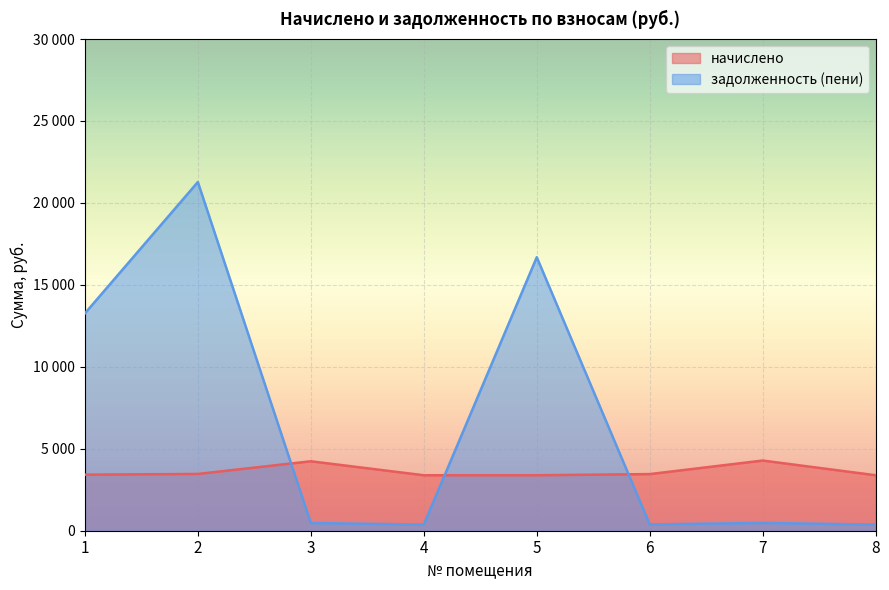

What are all the series names shown in the legend?

начислено, задолженность (пени)